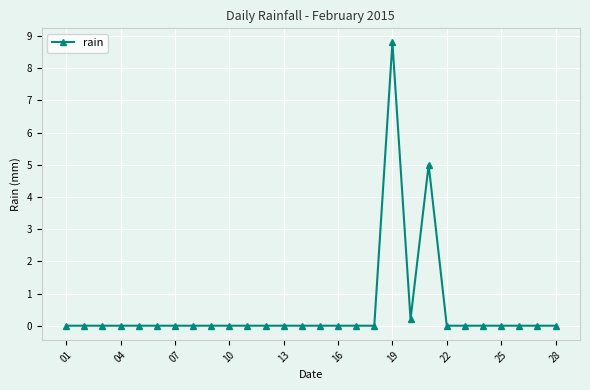

What is the average value?

0.5